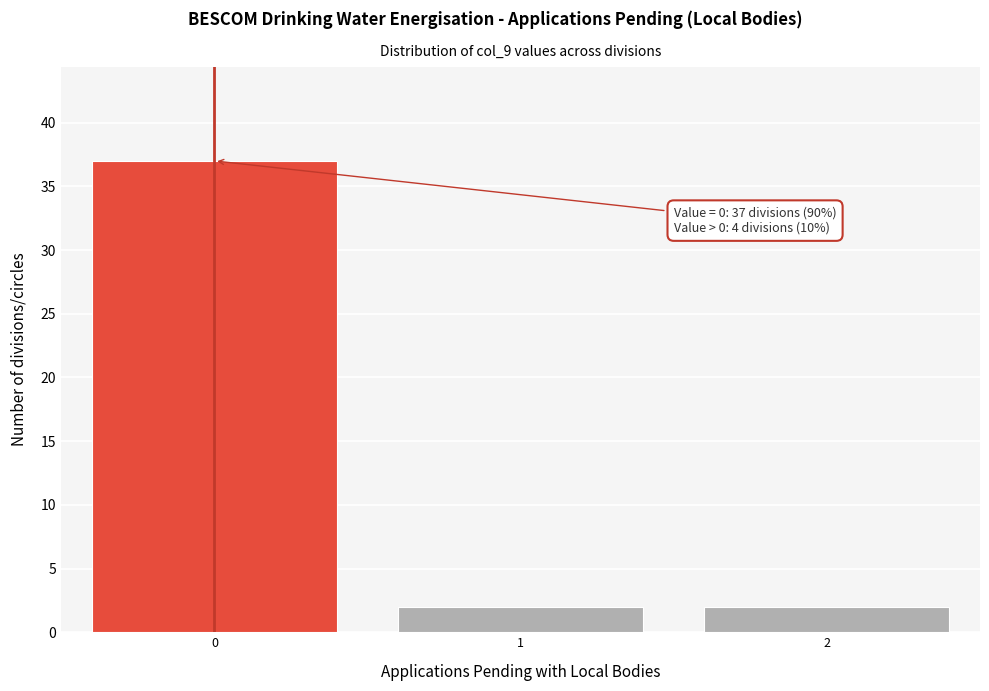

Over which range of the x-axis is the bar tallest?

-0.5 to 0.5